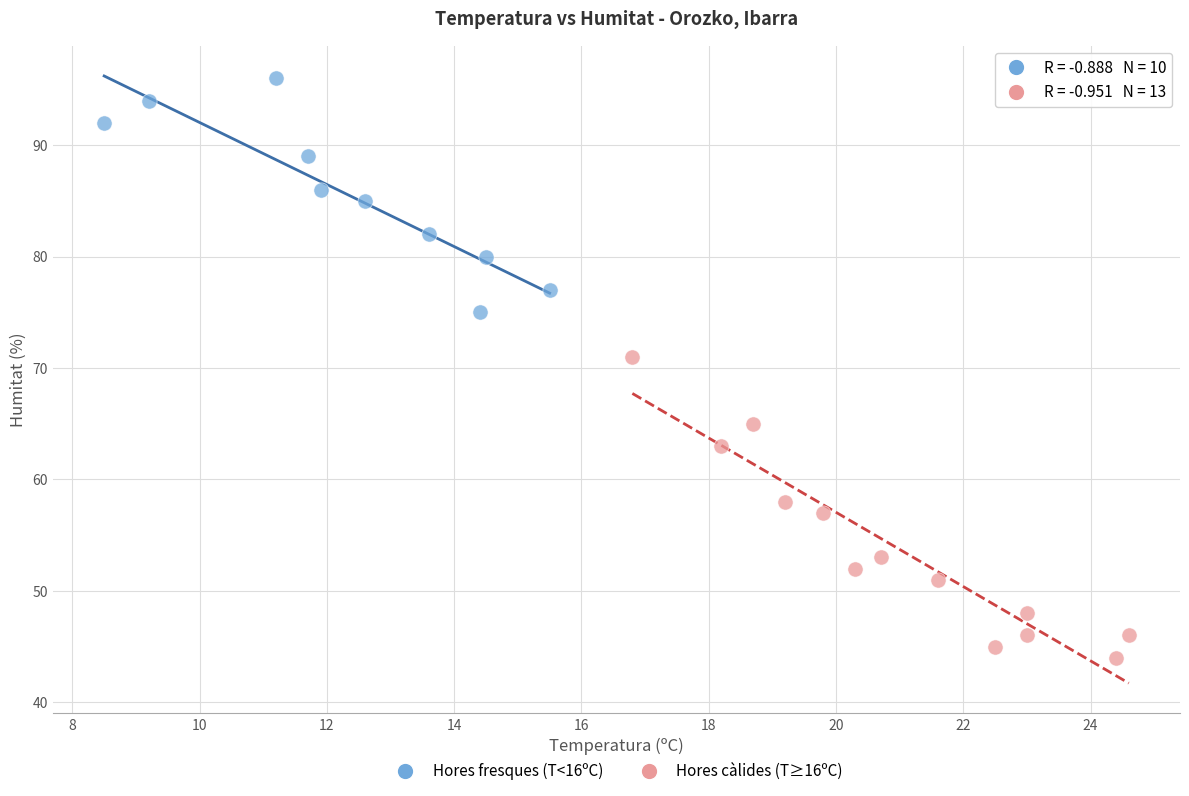

Which series contains the lowest Y value?

Hores càlides (T≥16ºC)